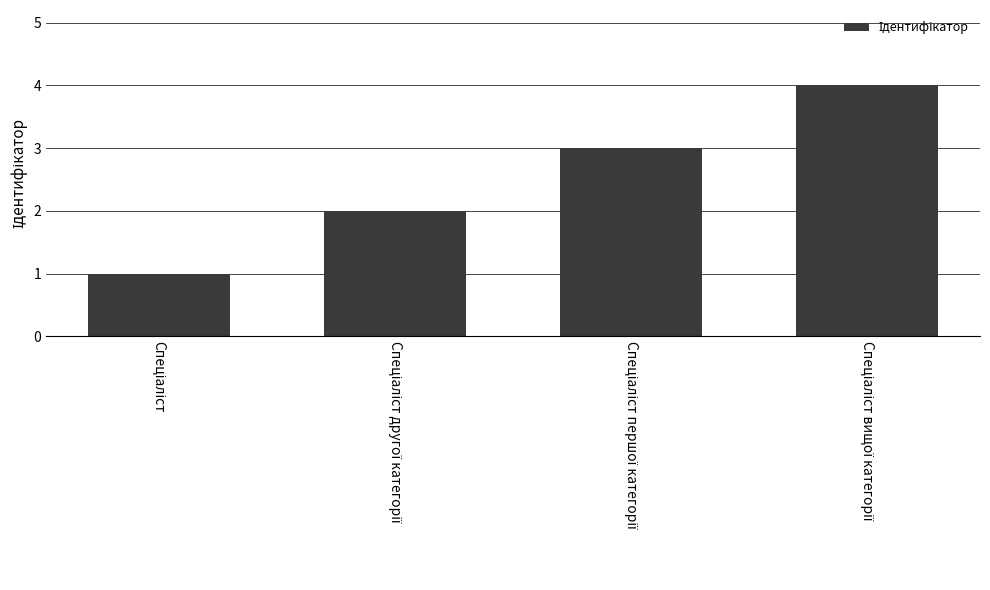

What is the greatest value displayed?

4